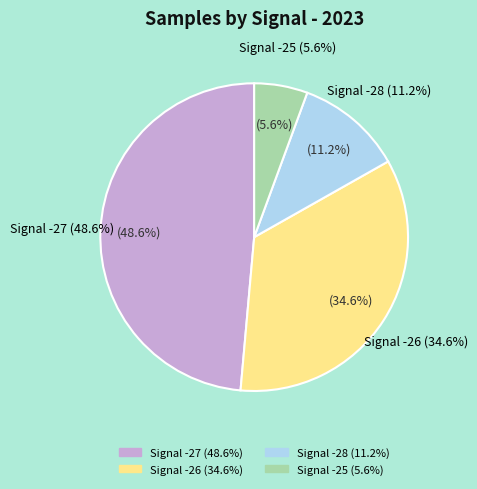

Is -26 the majority of the pie?

No